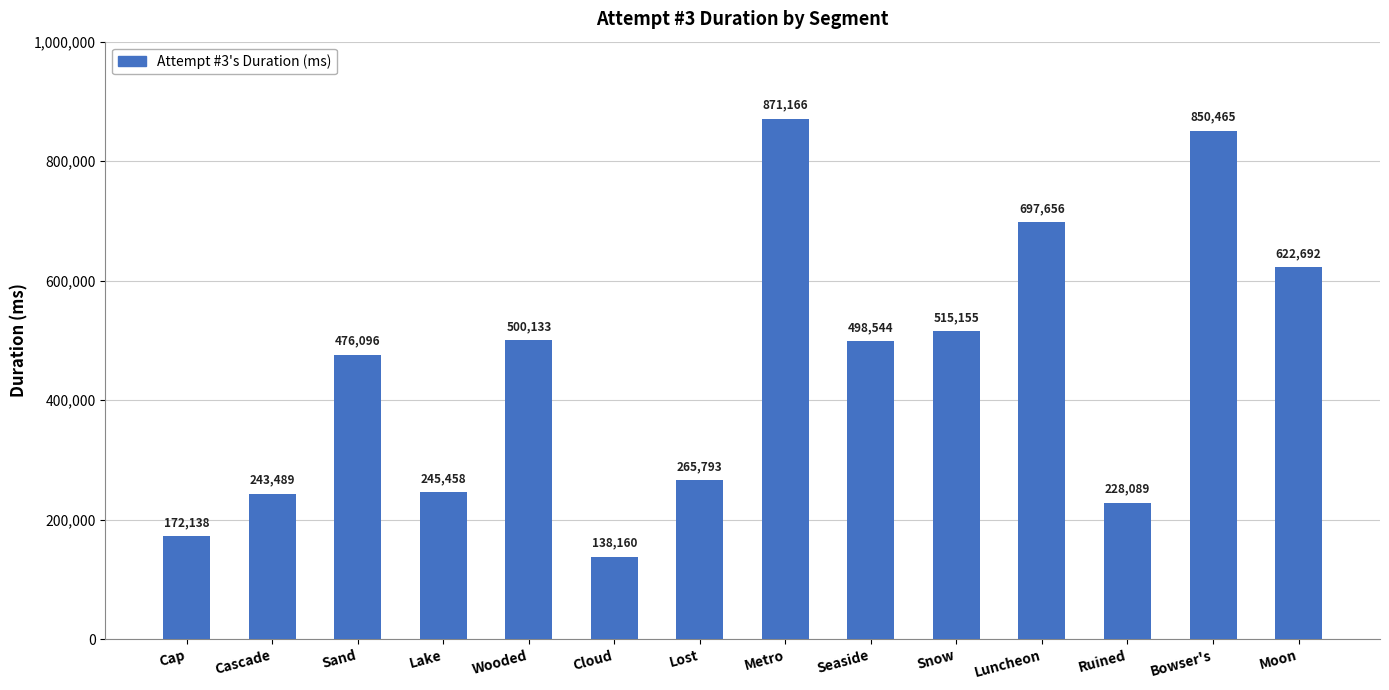

How many bars are there in total?

14